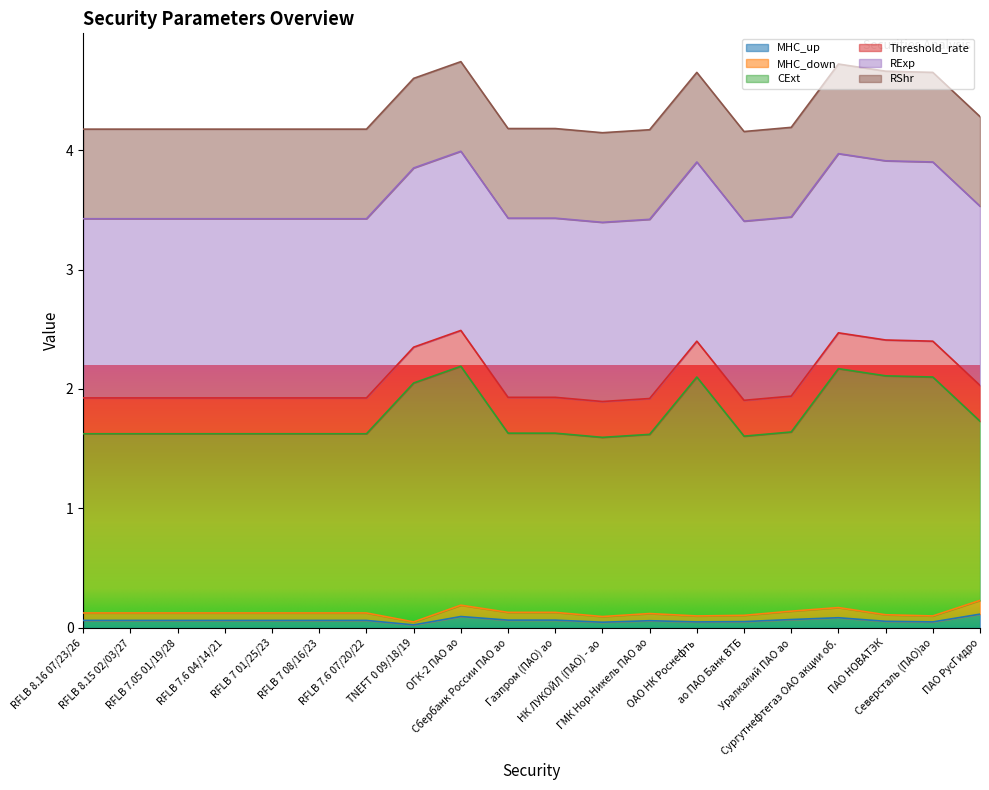

Does the chart display data point markers on the line(s)?

No